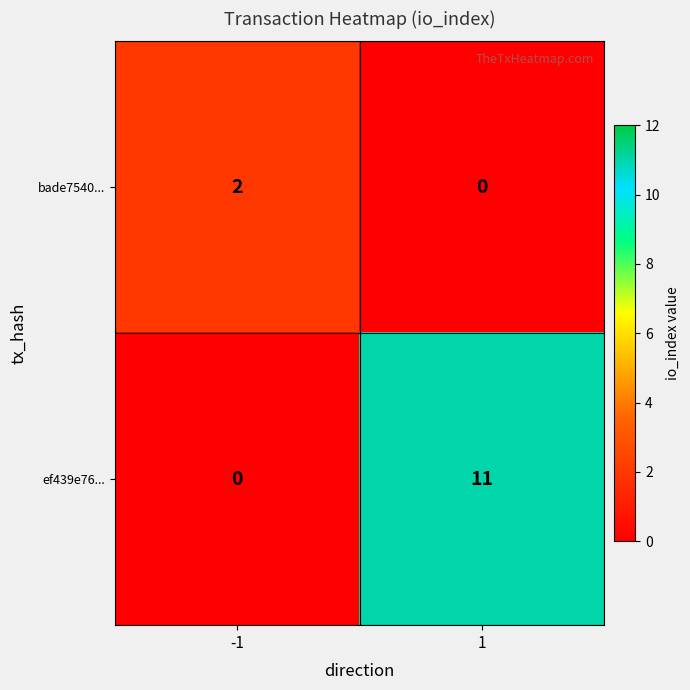

Reading left to right, extract all data points from this chart.

bade7540...: -1=2	1=0
ef439e76...: -1=0	1=11